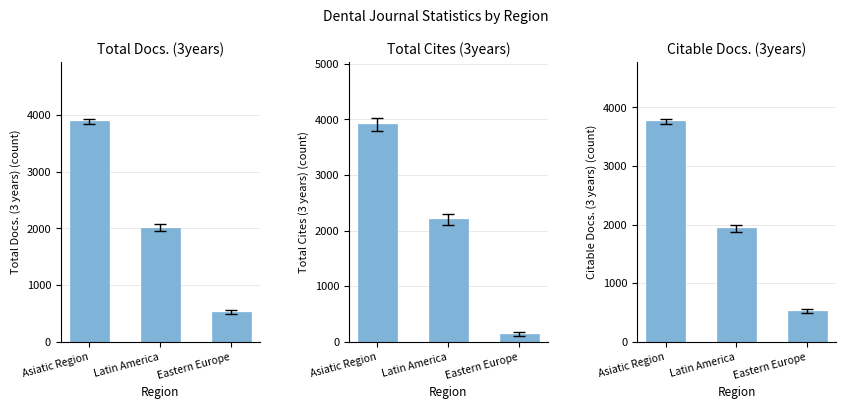

Which label corresponds to the largest value in the chart?

Asiatic Region